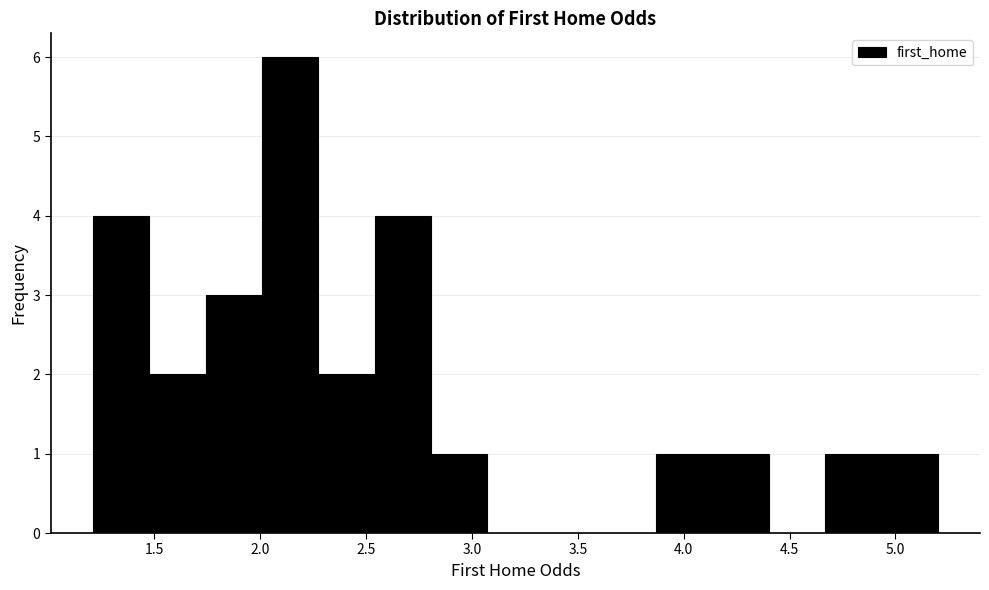

Reading left to right, list every bar in this chart as the range it spans on the x-axis followed by its height. Neither the bar edges nor the heights are printed on the chart, so give them approximately, as read against the axes.

1.20 to 1.50: 4
1.50 to 1.75: 2
1.75 to 2.00: 3
2.00 to 2.25: 6
2.25 to 2.55: 2
2.55 to 2.80: 4
2.80 to 3.05: 1
3.05 to 3.35: 0
3.35 to 3.60: 0
3.60 to 3.85: 0
3.85 to 4.15: 1
4.15 to 4.40: 1
4.40 to 4.65: 0
4.65 to 4.95: 1
4.95 to 5.20: 1